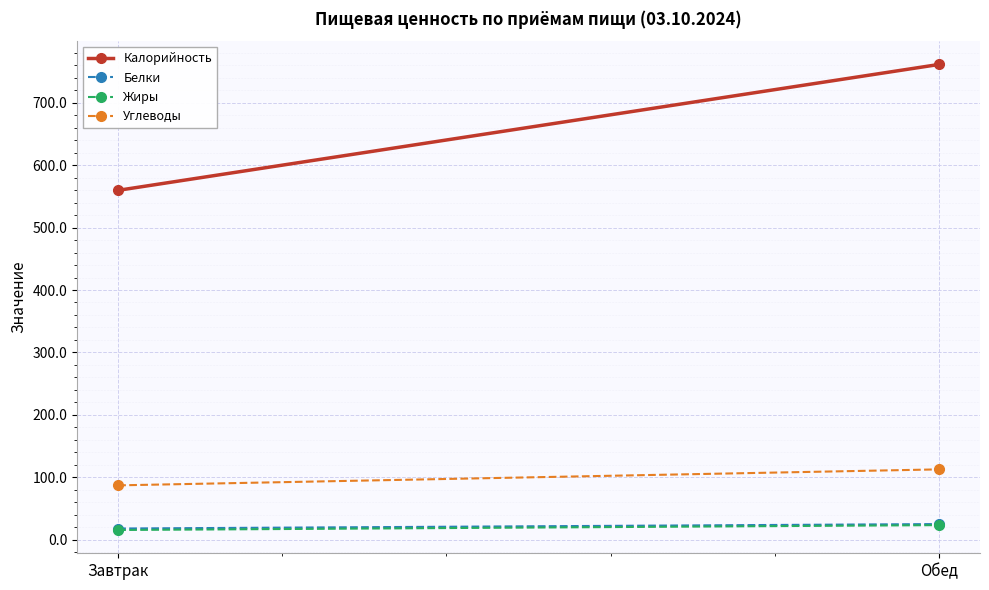

Which series changed the most between Завтрак and Обед?

Калорийность